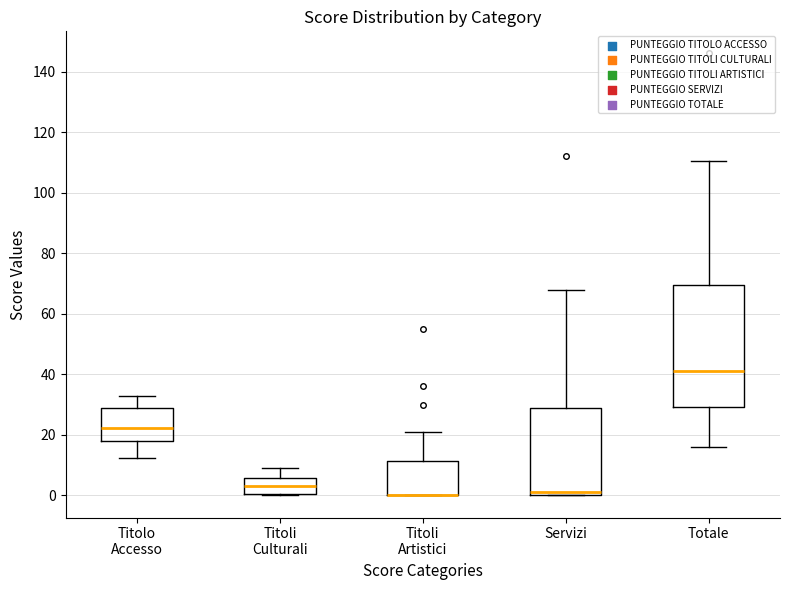

Which box is the tallest, from its lower edge to its upper edge?

Totale